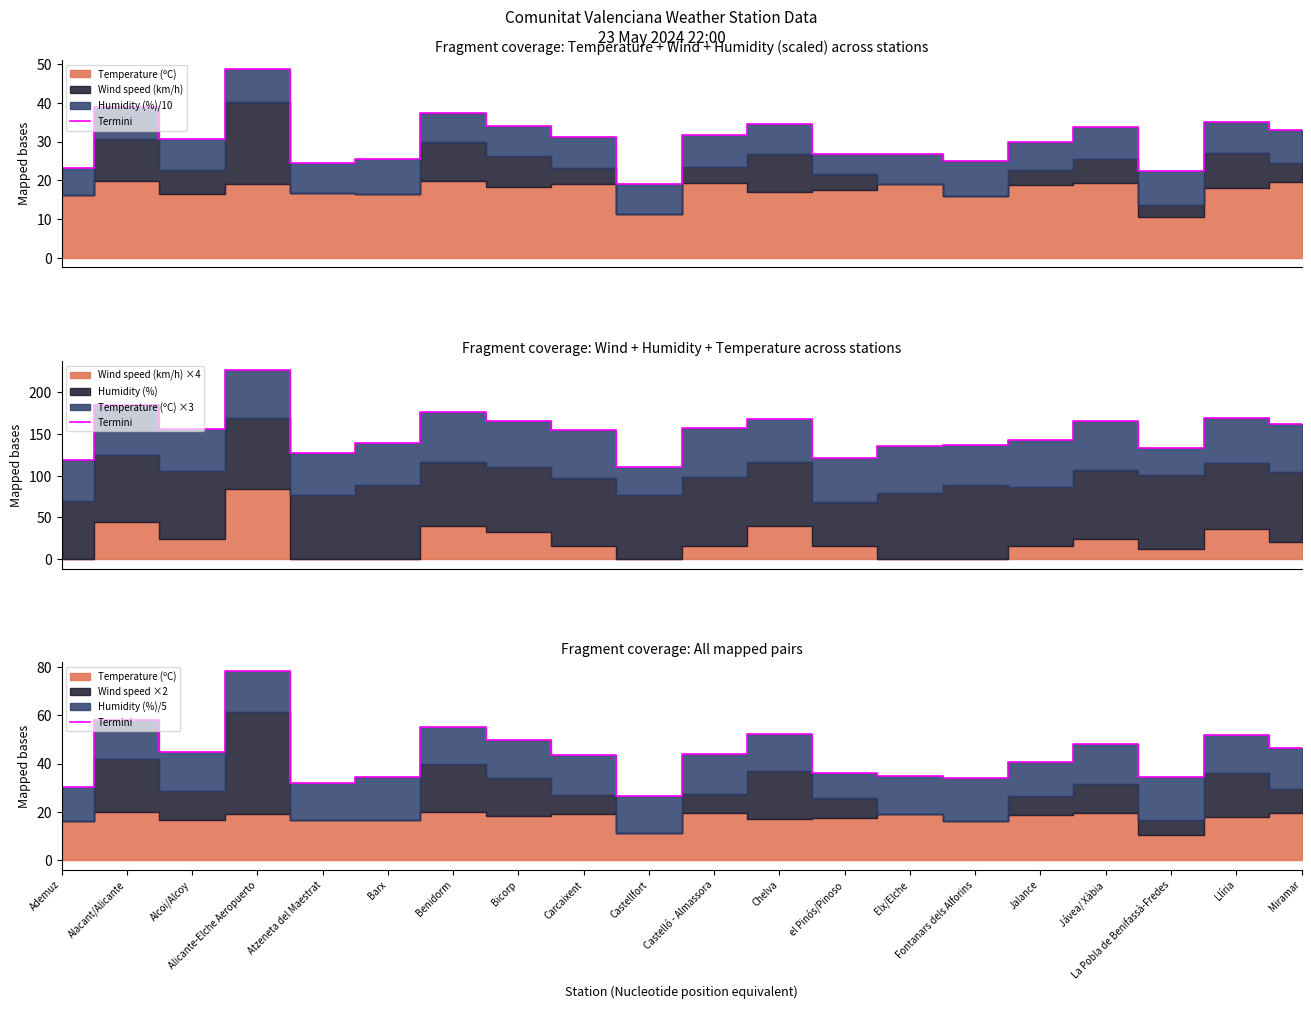

The chart shows a value of 28.2 at Alcoi/Alcoy. True or false?

False